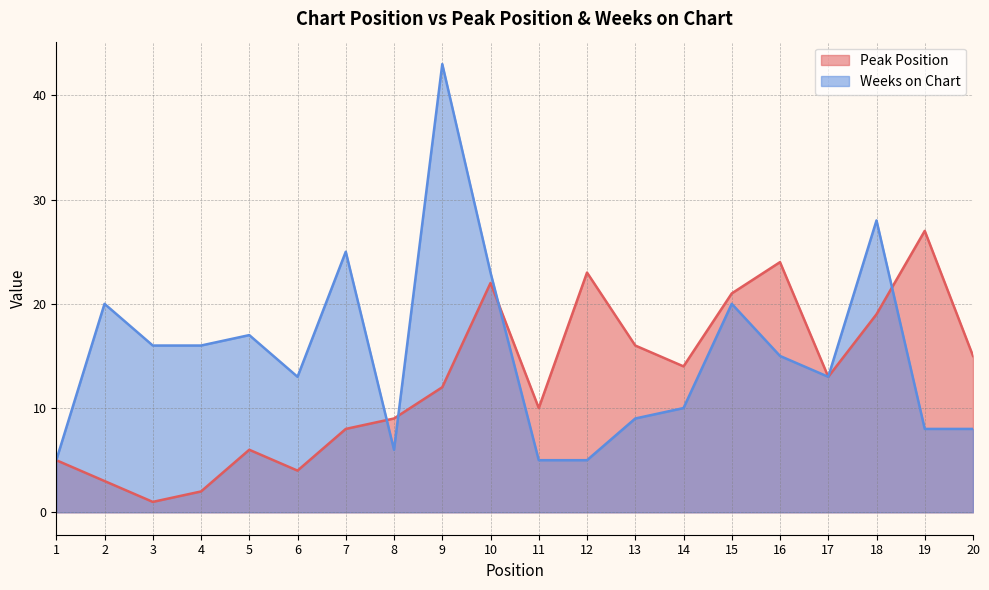

How many lines are shown in the chart?

2